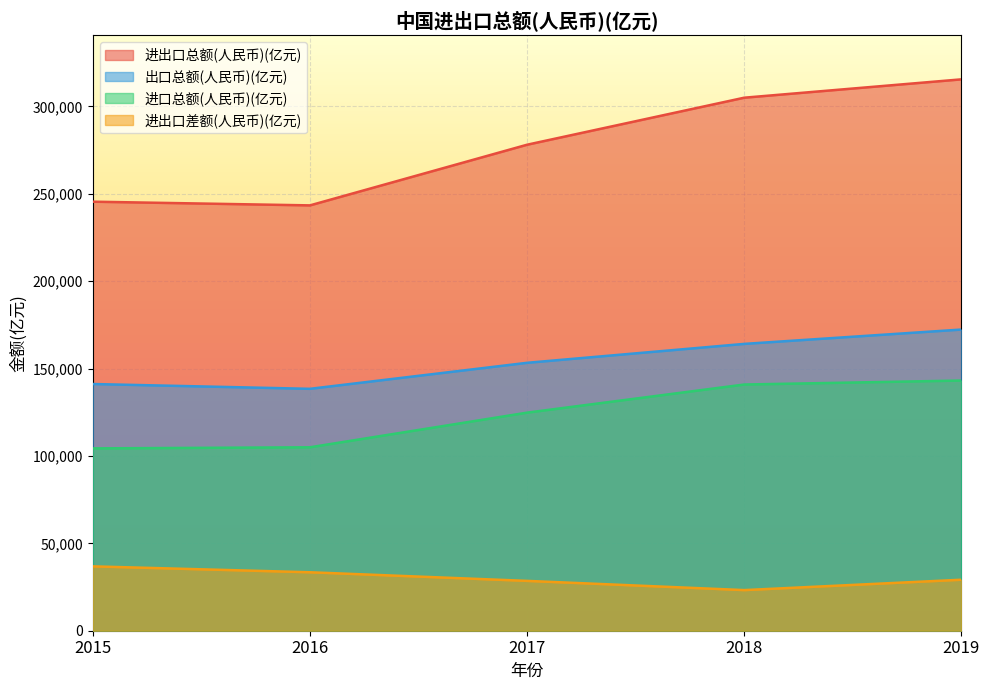

Is the value of 进口总额(人民币)(亿元) at 2017 greater than the value of 出口总额(人民币)(亿元) at 2019?

No